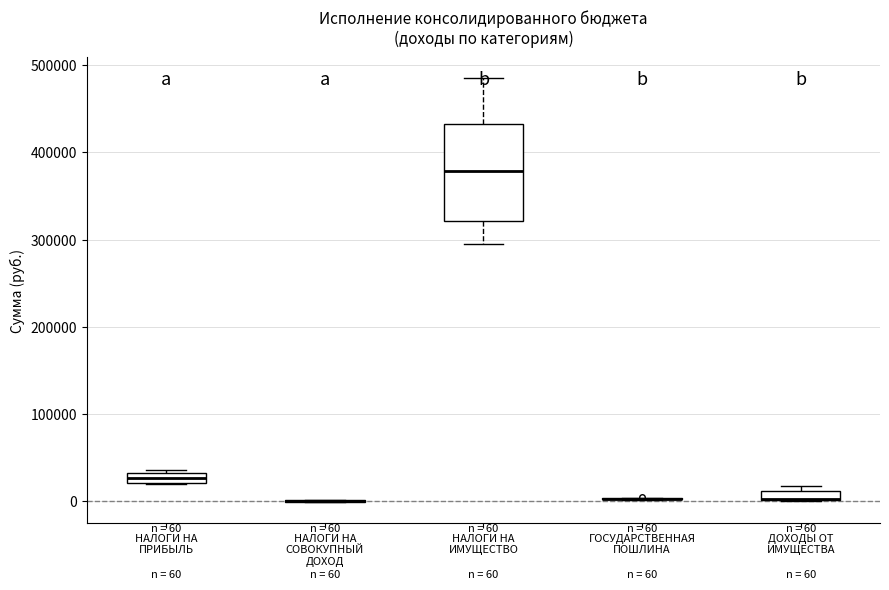

Which box is the tallest, from its lower edge to its upper edge?

НАЛОГИ НА ИМУЩЕСТВО